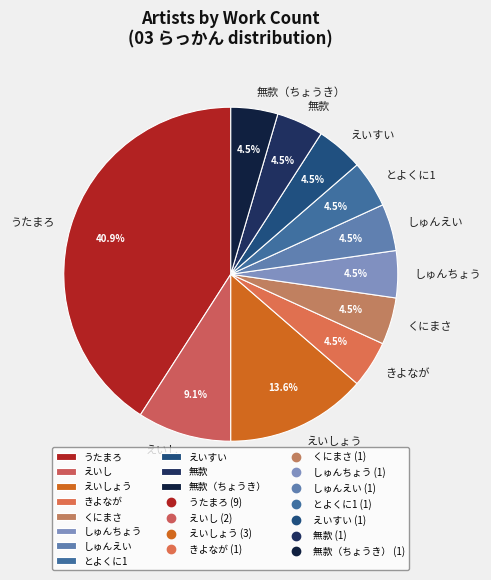

Approximately how many times larger is the value at くにまさ compared to 無款?

1.0